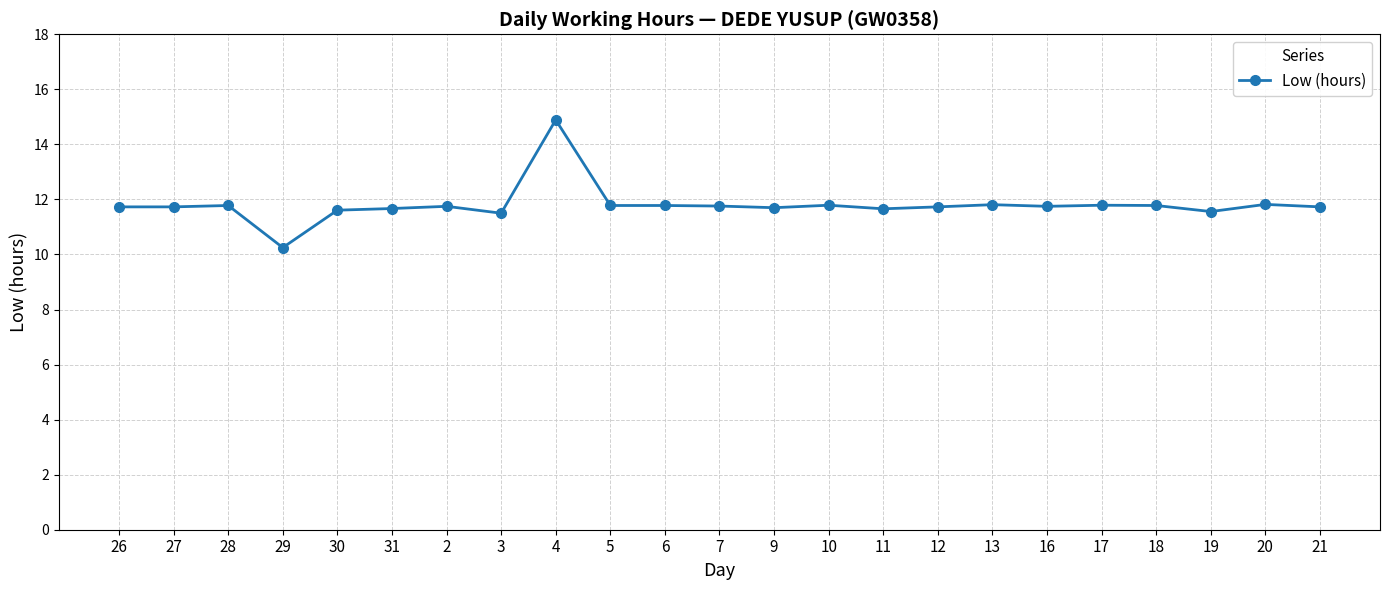

What is the value of the 14th point from the left?

11.8